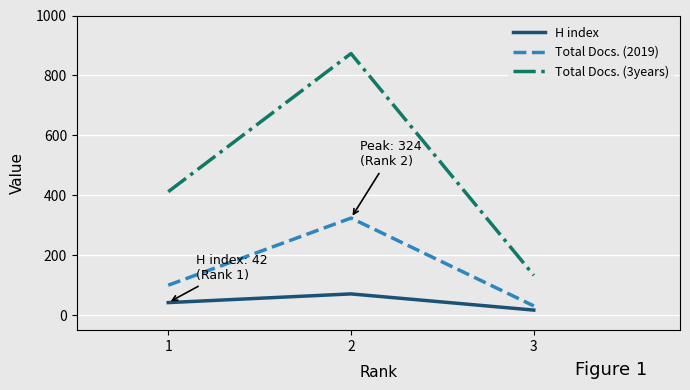

What is the maximum value for H index?

71